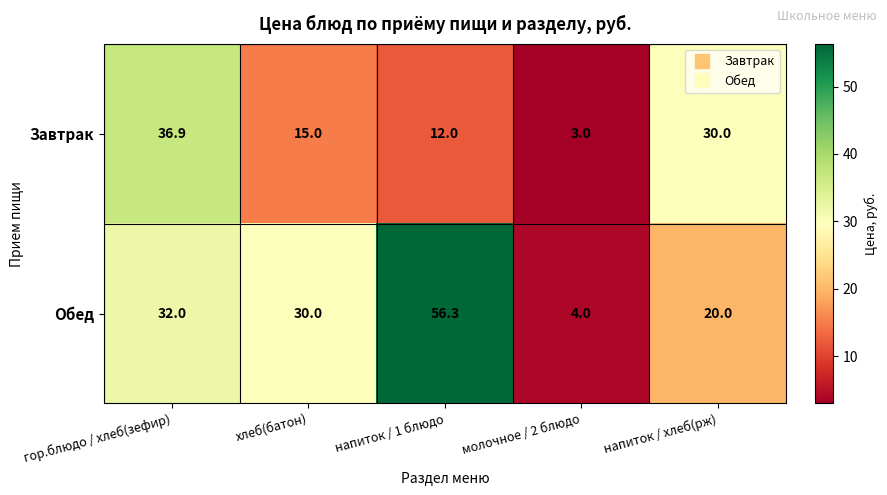

Which series has the largest range (max minus min)?

Обед